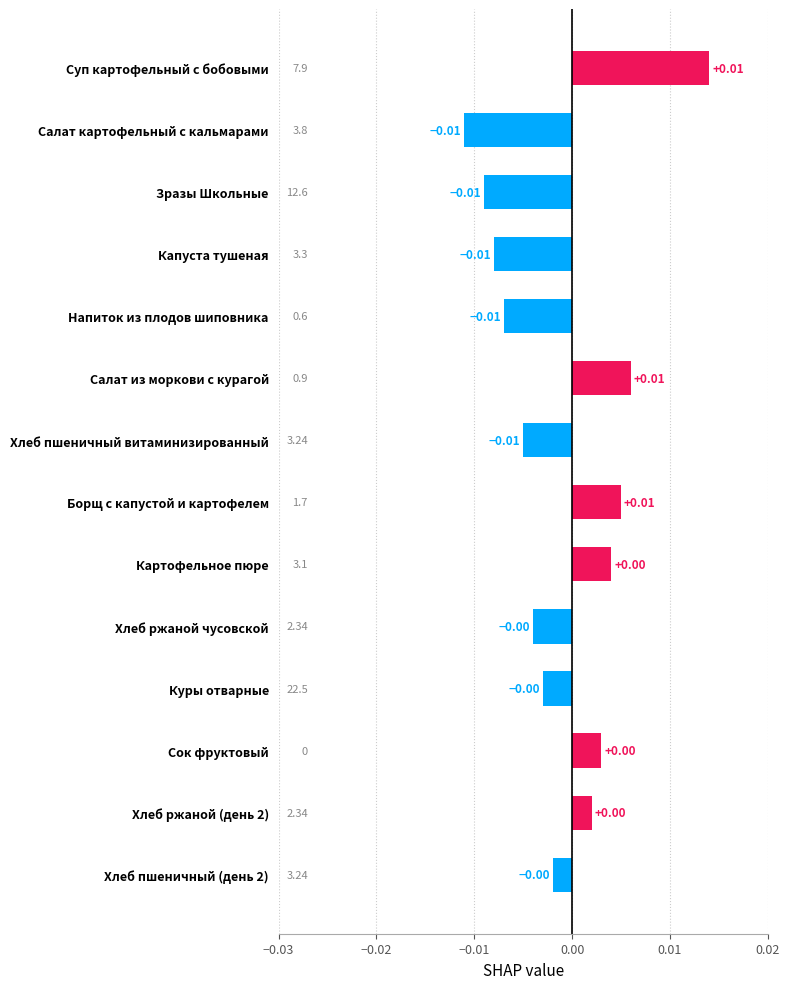

Which has a higher value, Картофельное пюре or Борщ с капустой и картофелем?

Борщ с капустой и картофелем